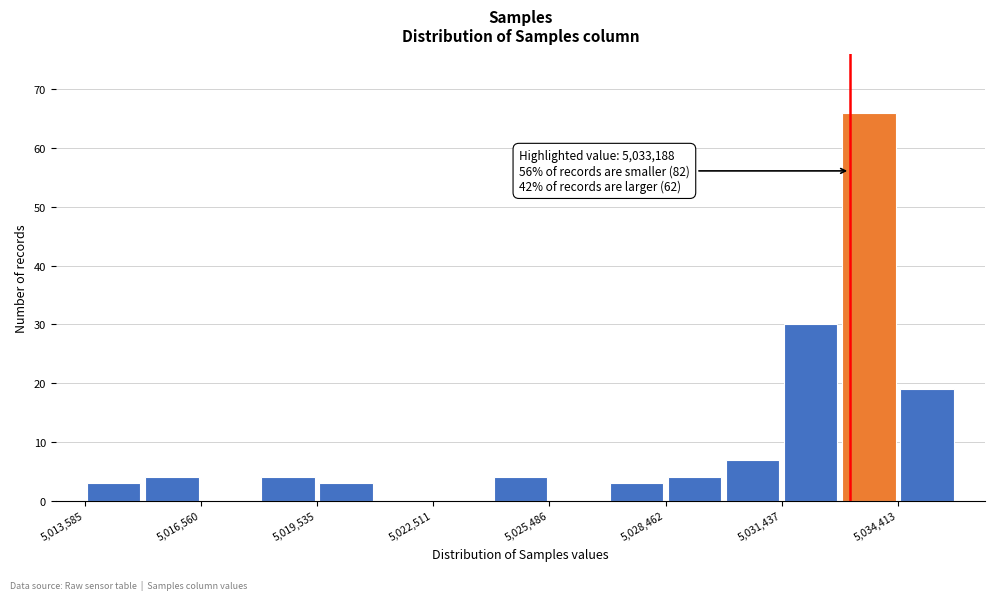

Read against the x-axis, roughly where is the centre of the tallest bar?

5033500